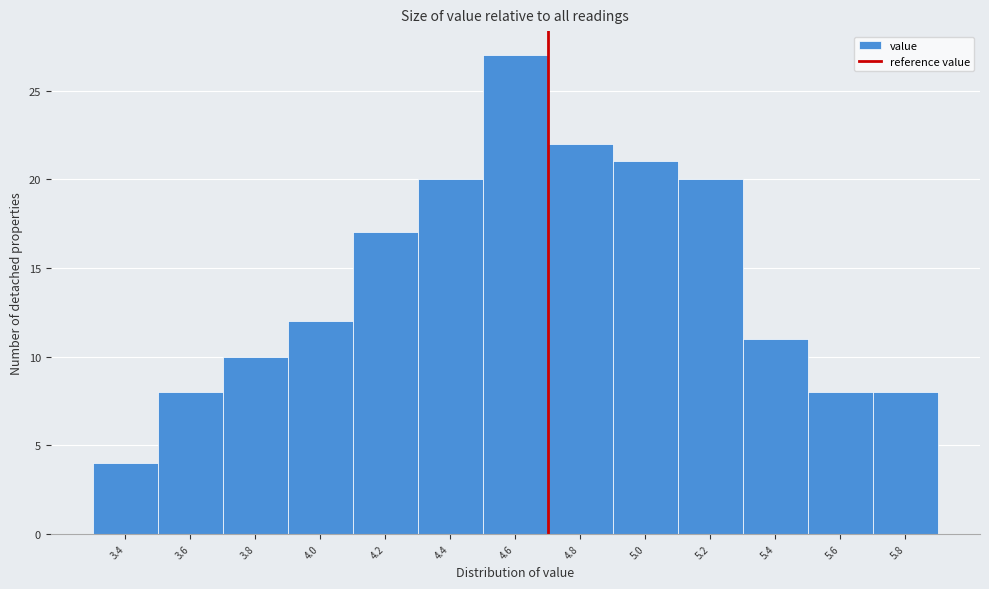

Reading left to right, transcribe all the data shown in this chart.

4	8	10	12	17	20	27	22	21	20	11	8	8